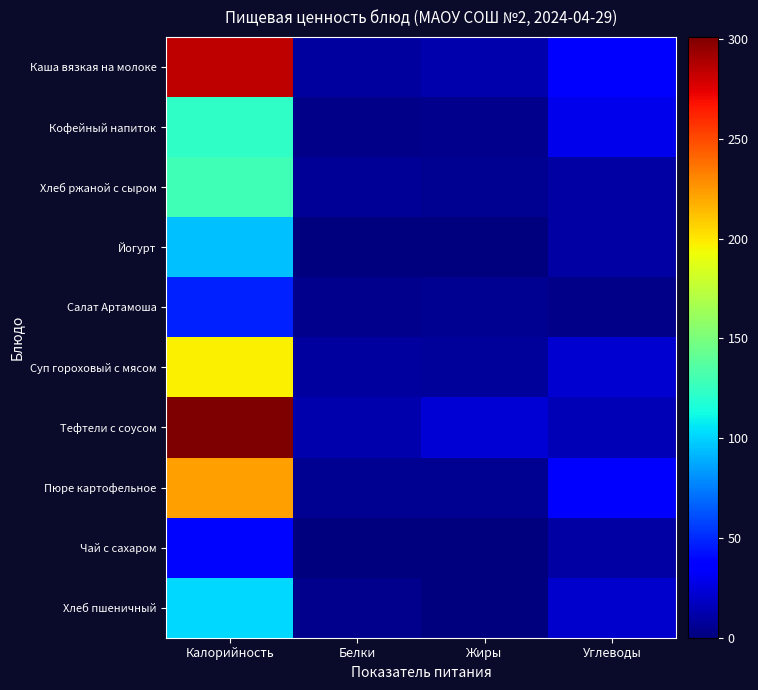

At how many categories does at least one series exceed 244?

1